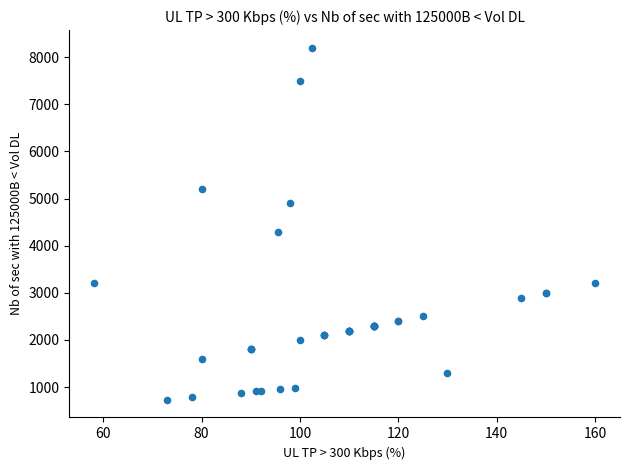

What Y value in the scatter plot is closest to 4465?

4300